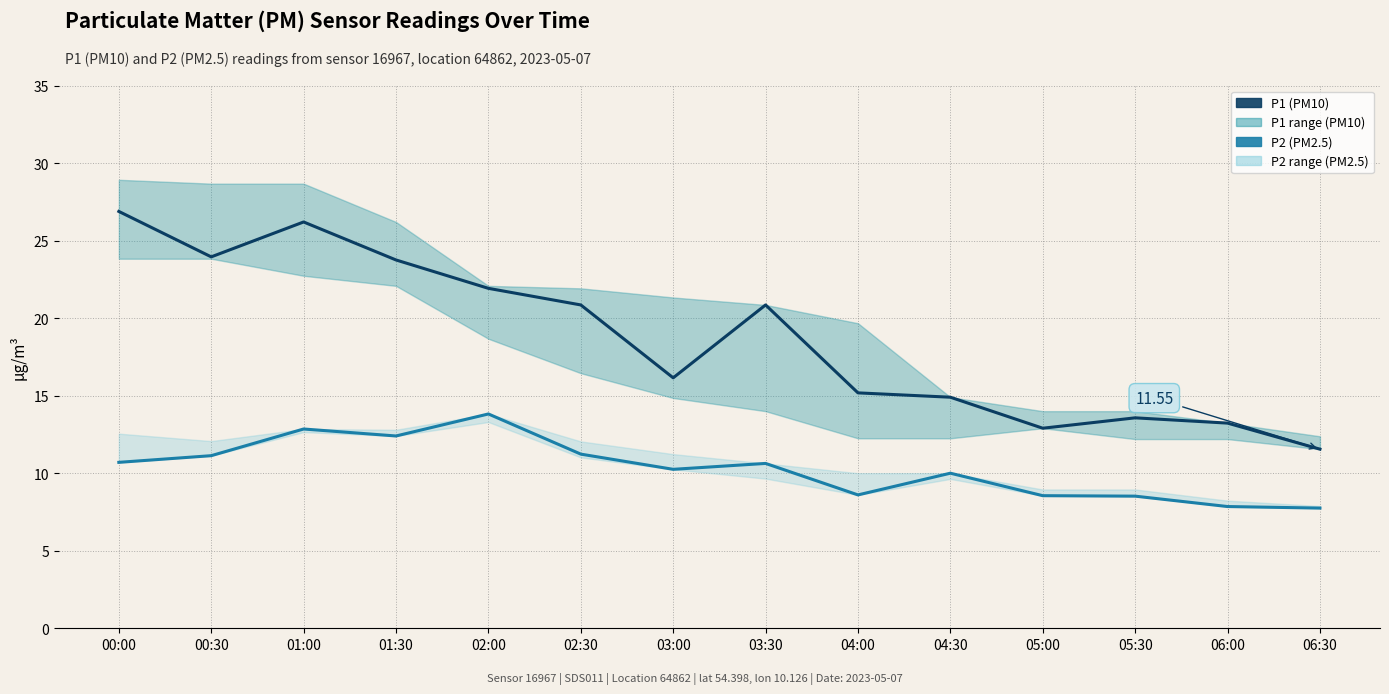

Reading left to right, list all the values displayed in this chart.

P1 (PM10): 00:00=26.9	00:30=23.9	01:00=26.2	01:30=23.8	02:00=21.9	02:30=20.9	03:00=16.1	03:30=20.9	04:00=15.2	04:30=14.9	05:00=12.9	05:30=13.6	06:00=13.2	06:30=11.6
P2 (PM2.5): 00:00=10.7	00:30=11.1	01:00=12.8	01:30=12.4	02:00=13.8	02:30=11.2	03:00=10.2	03:30=10.6	04:00=8.6	04:30=10.0	05:00=8.6	05:30=8.5	06:00=7.8	06:30=7.8